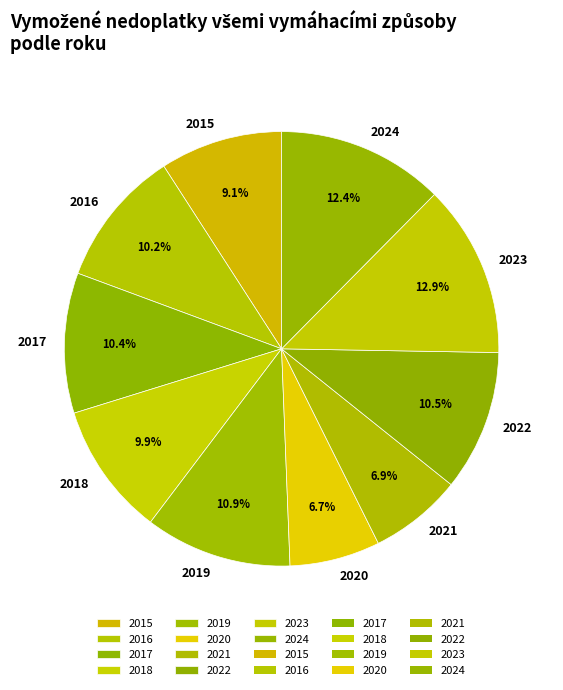

Is it true that 2015 is 22% of the pie?

False